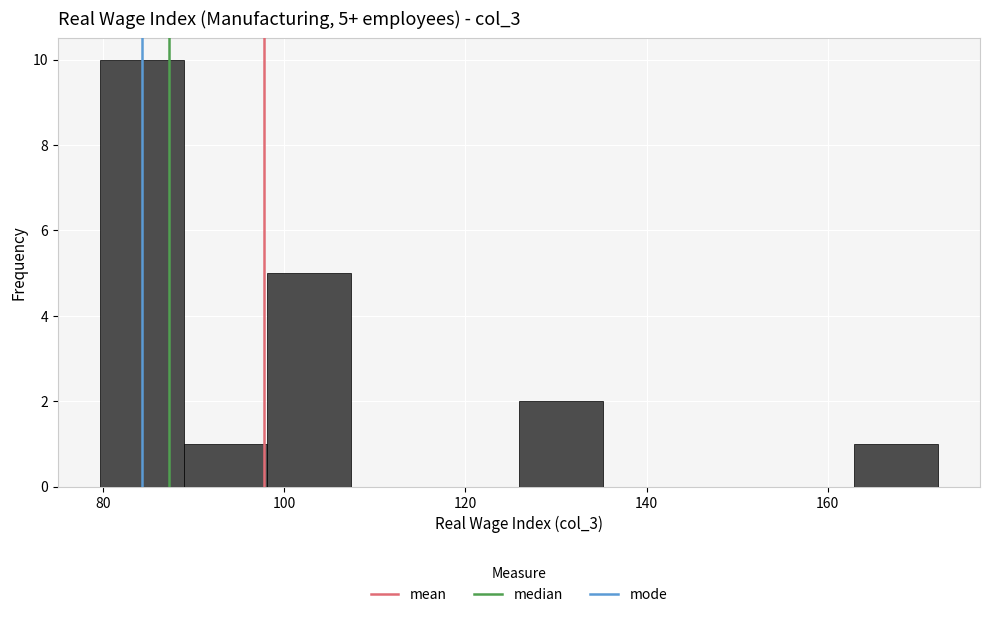

Which range on the x-axis has the tallest bar?

80 to 88